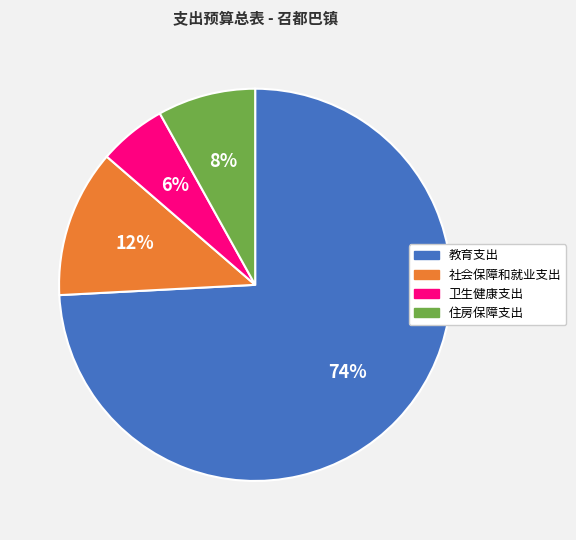

How many segments does this pie chart have?

4